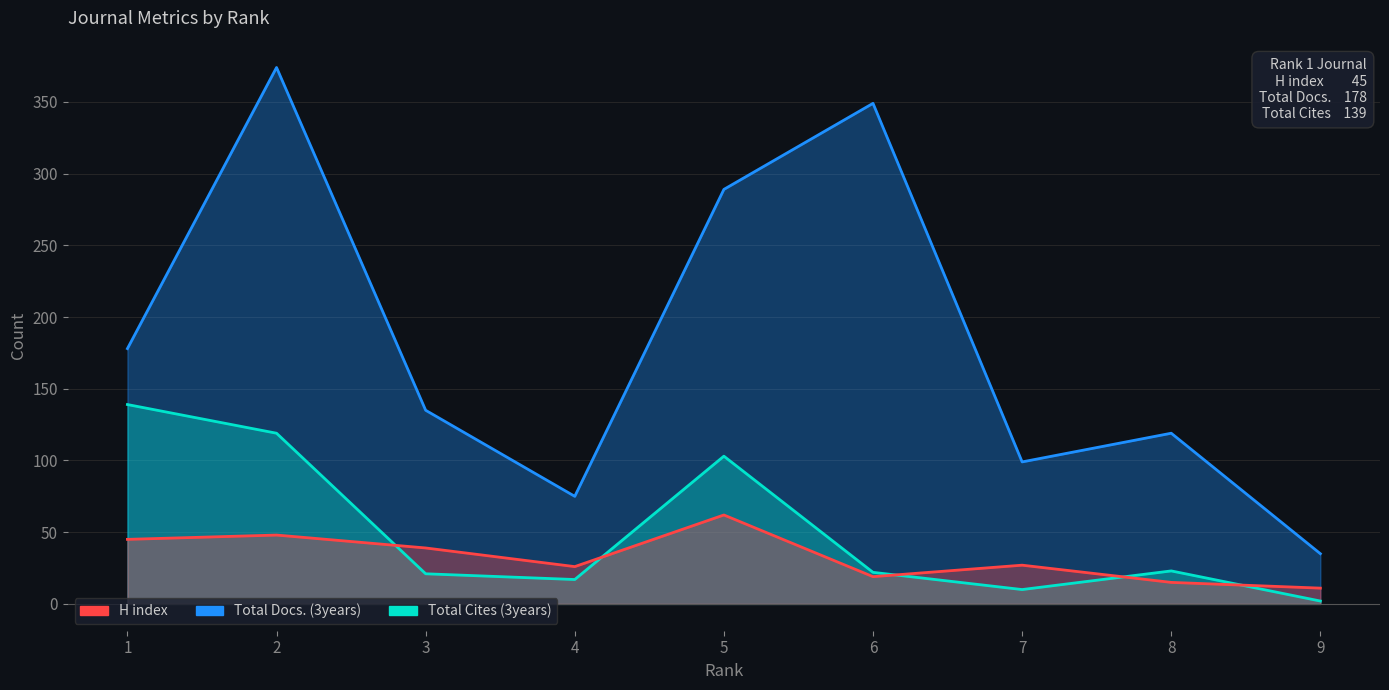

At which label does Total Docs. (3years) first exceed 135?

1